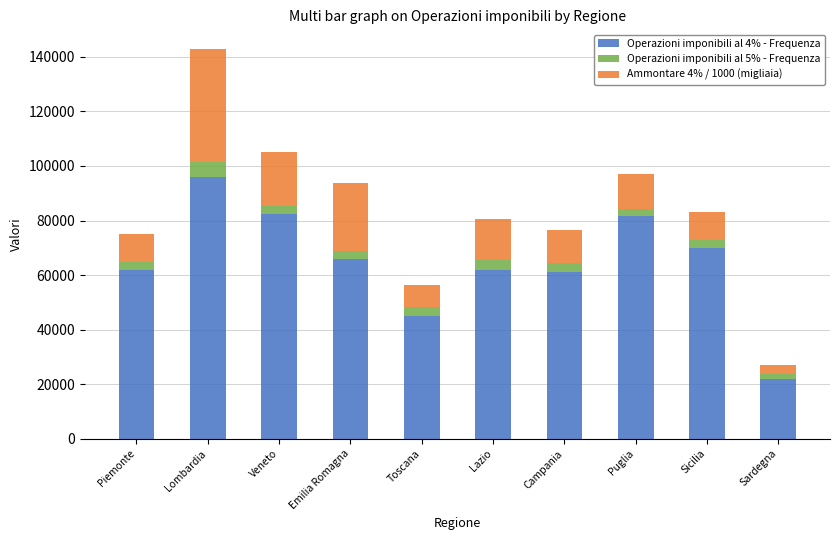

What are all the series names shown in the legend?

Operazioni imponibili al 4% - Frequenza, Operazioni imponibili al 5% - Frequenza, Ammontare 4% / 1000 (migliaia)